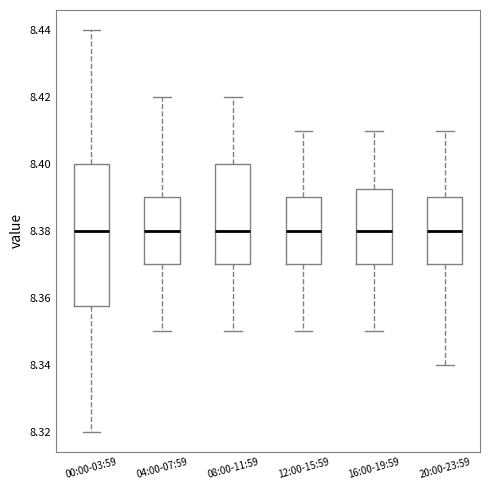

Where does the median line of the box for 04:00-07:59 sit on the y-axis? The values are not printed on the chart, so give them approximately, as read against the axis.

8.380